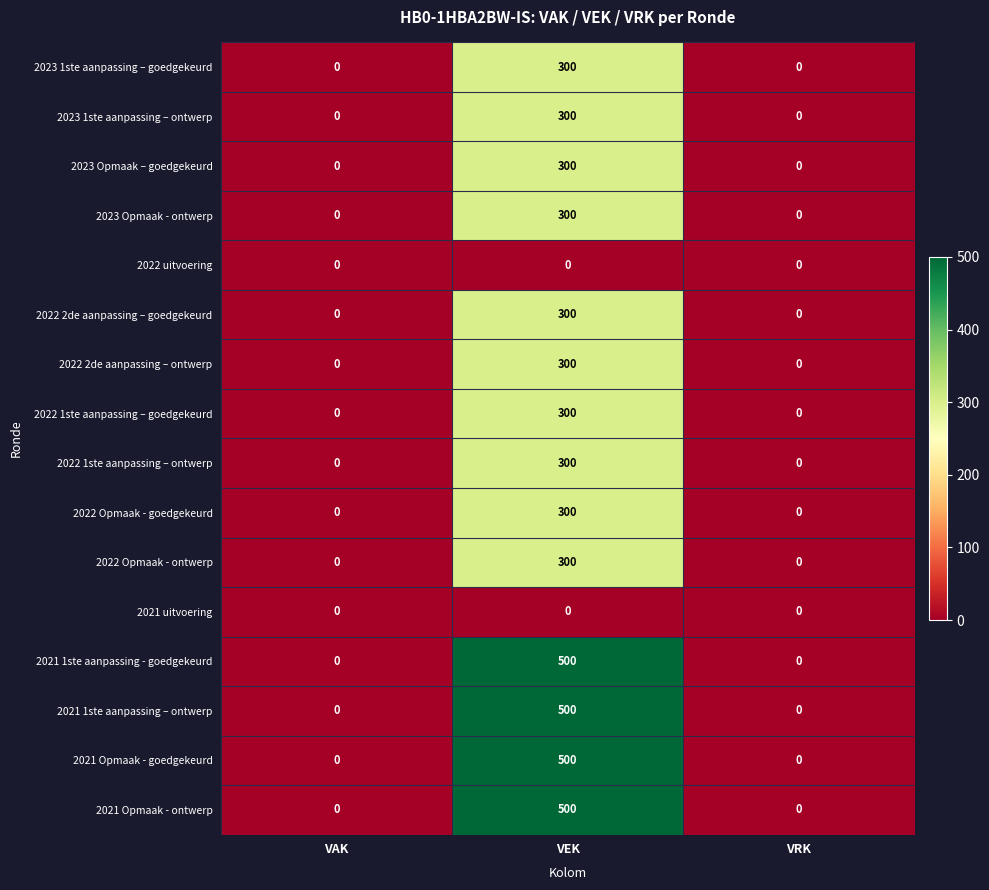

Count the 2022 1ste aanpassing – ontwerp values in the range 0 to 300.

3